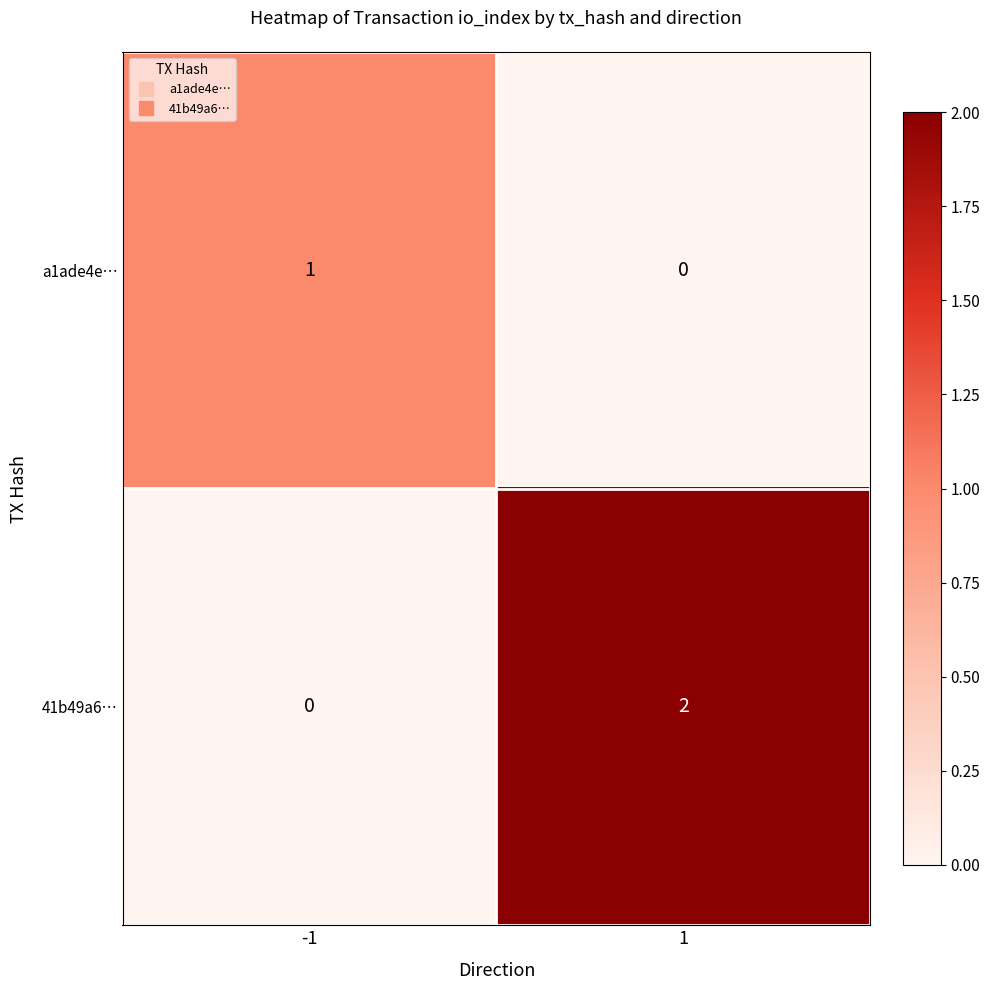

What is the maximum value shown in the chart?

2